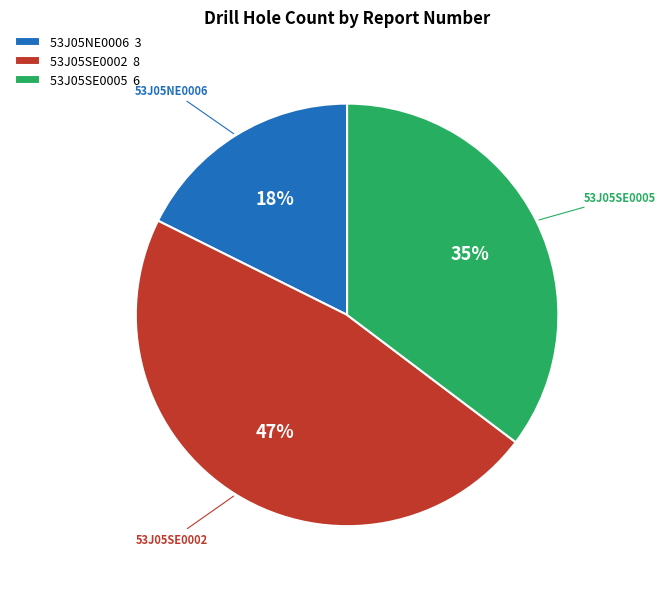

Do 53J05NE0006 and 53J05SE0005 together represent more than half of the pie?

Yes